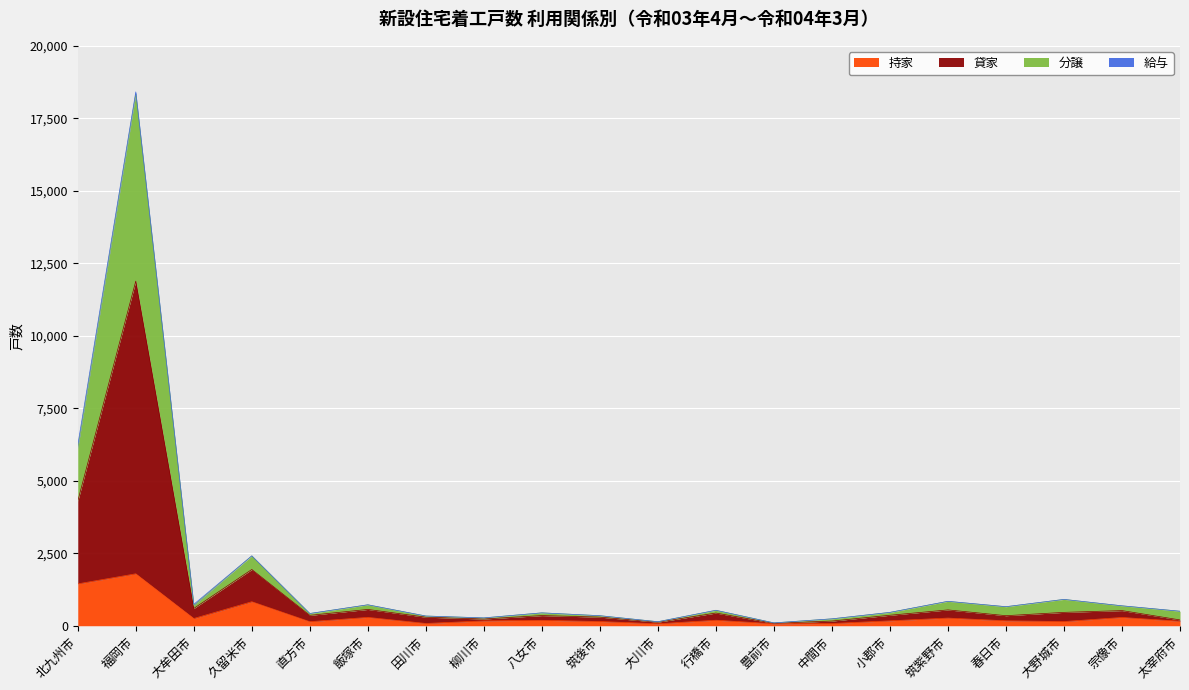

Rank the categories by 持家 value from lowest to highest.

大川市, 豊前市, 中間市, 田川市, 直方市, 大野城市, 筑後市, 太宰府市, 柳川市, 小郡市, 春日市, 八女市, 行橋市, 大牟田市, 筑紫野市, 宗像市, 飯塚市, 久留米市, 北九州市, 福岡市